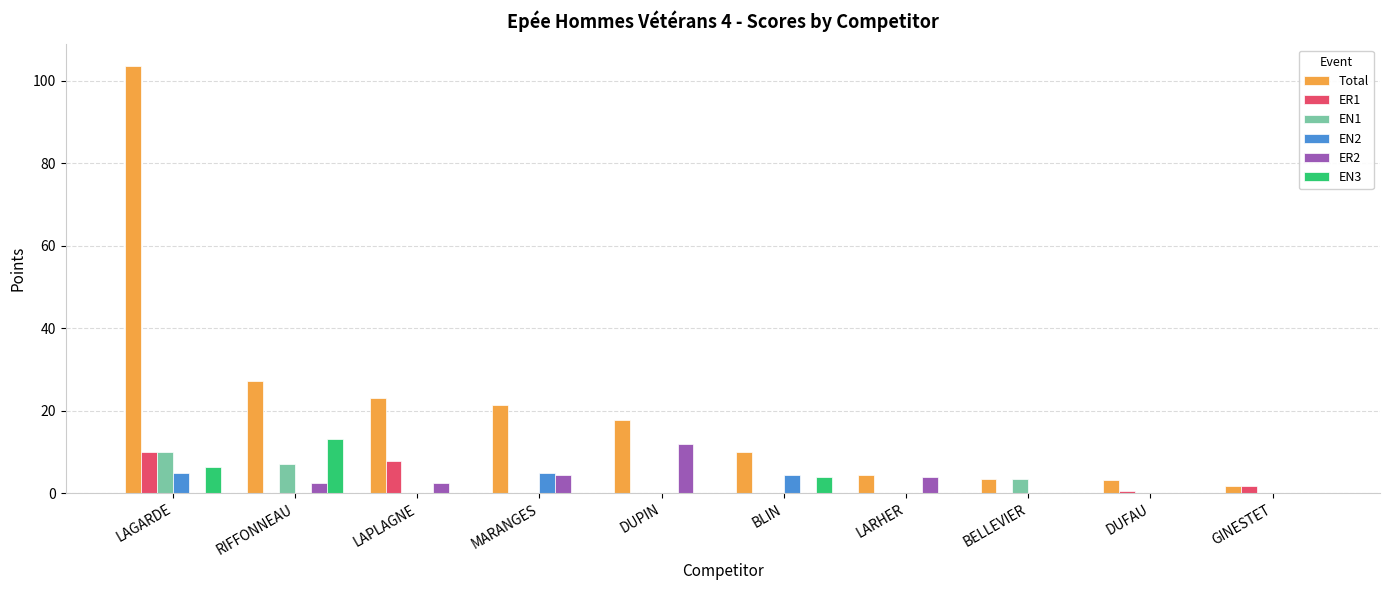

What is the average value of the EN1 series?

2.0